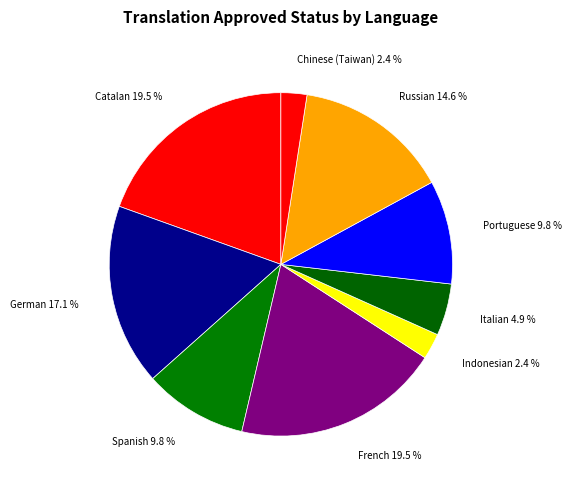

Between Catalan and Russian, which is larger?

Catalan